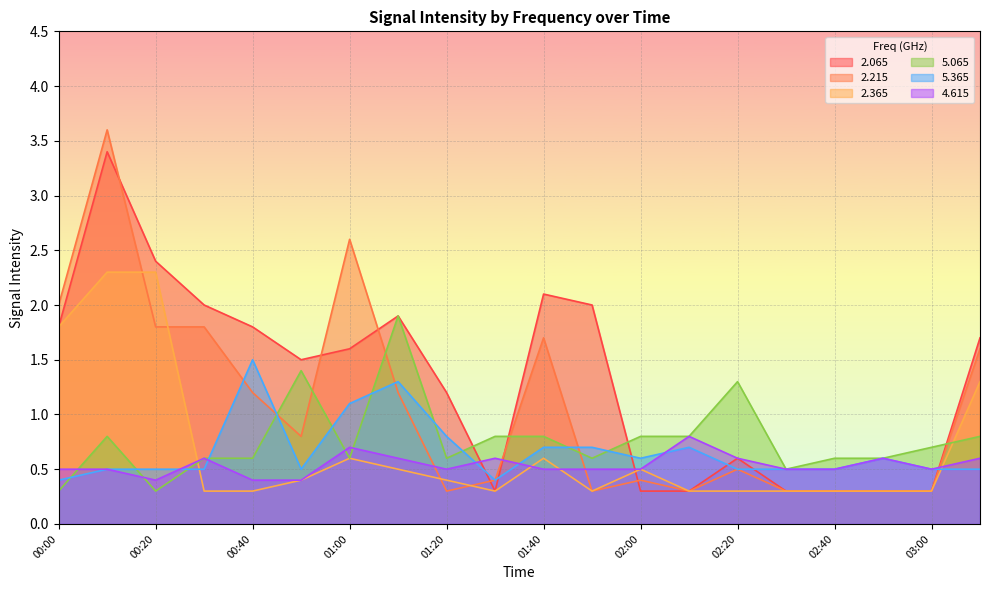

Does the chart display data point markers on the line(s)?

No